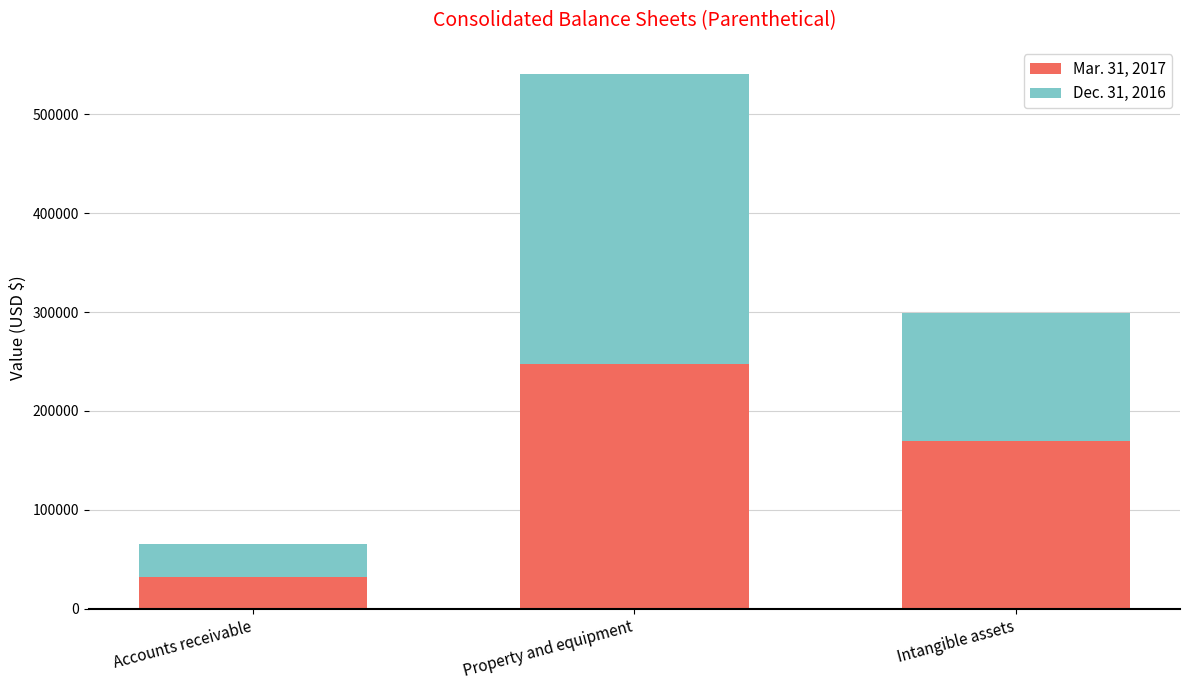

What is the lowest value of the Mar. 31, 2017 series?

32192